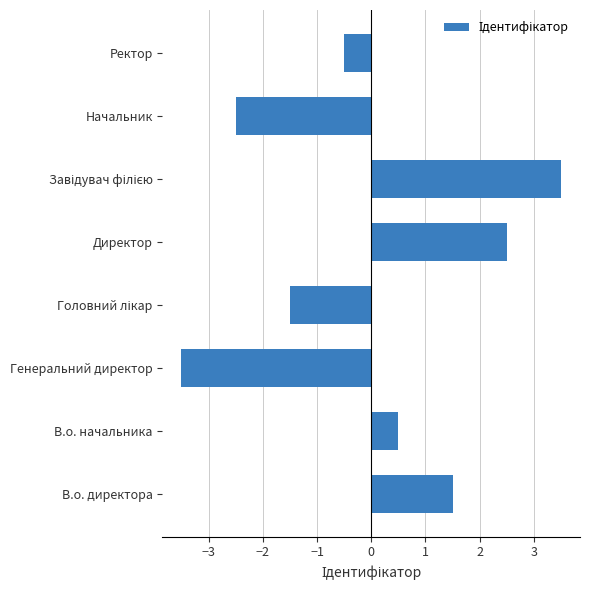

At which category does the chart reach its minimum across all series?

Генеральний директор